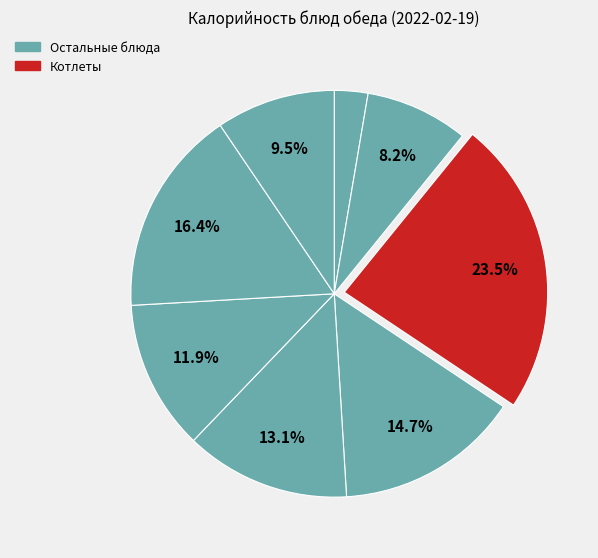

Count the number of slices in the pie.

8